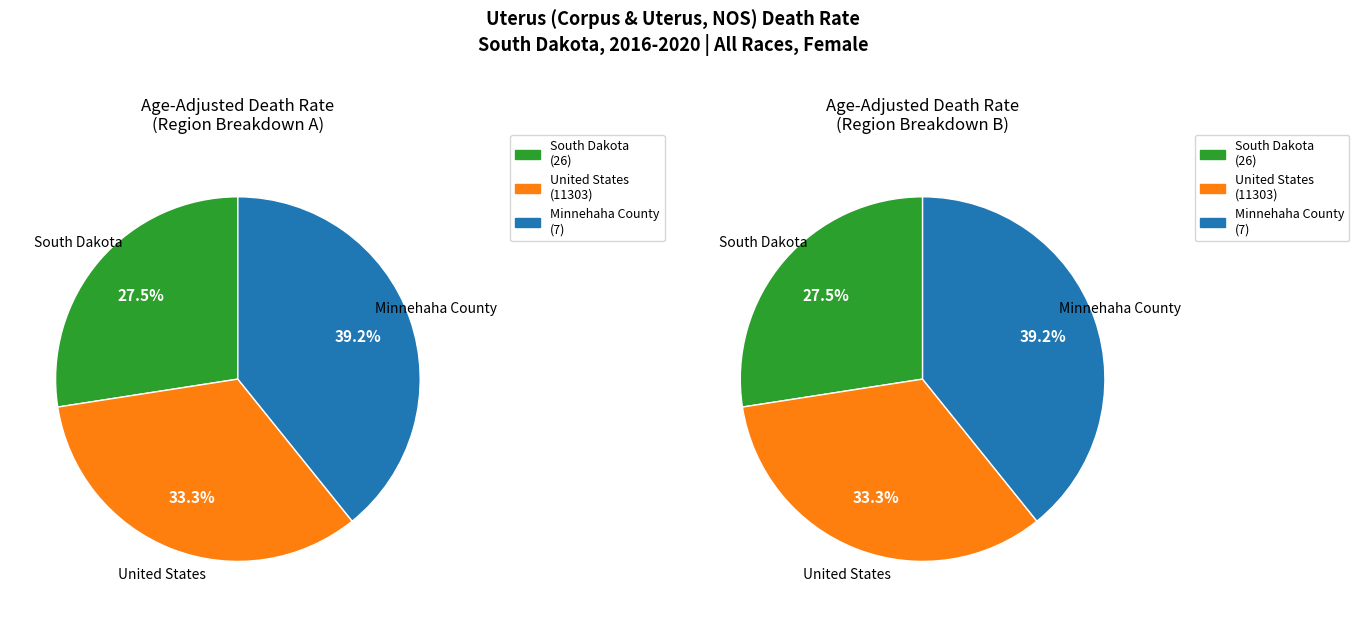

How many slices are in this pie chart?

3